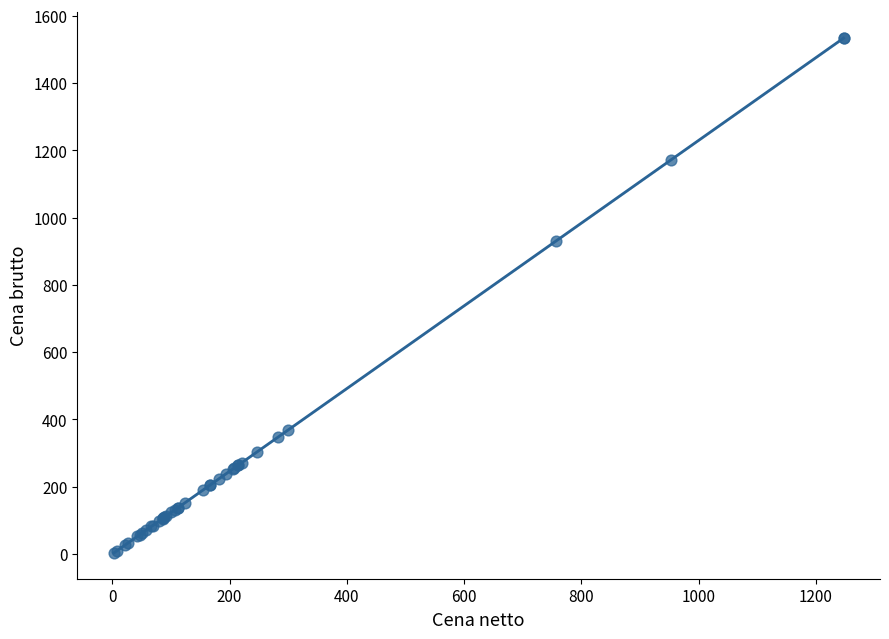

What Y value in the scatter plot is closest to 768?

931.2